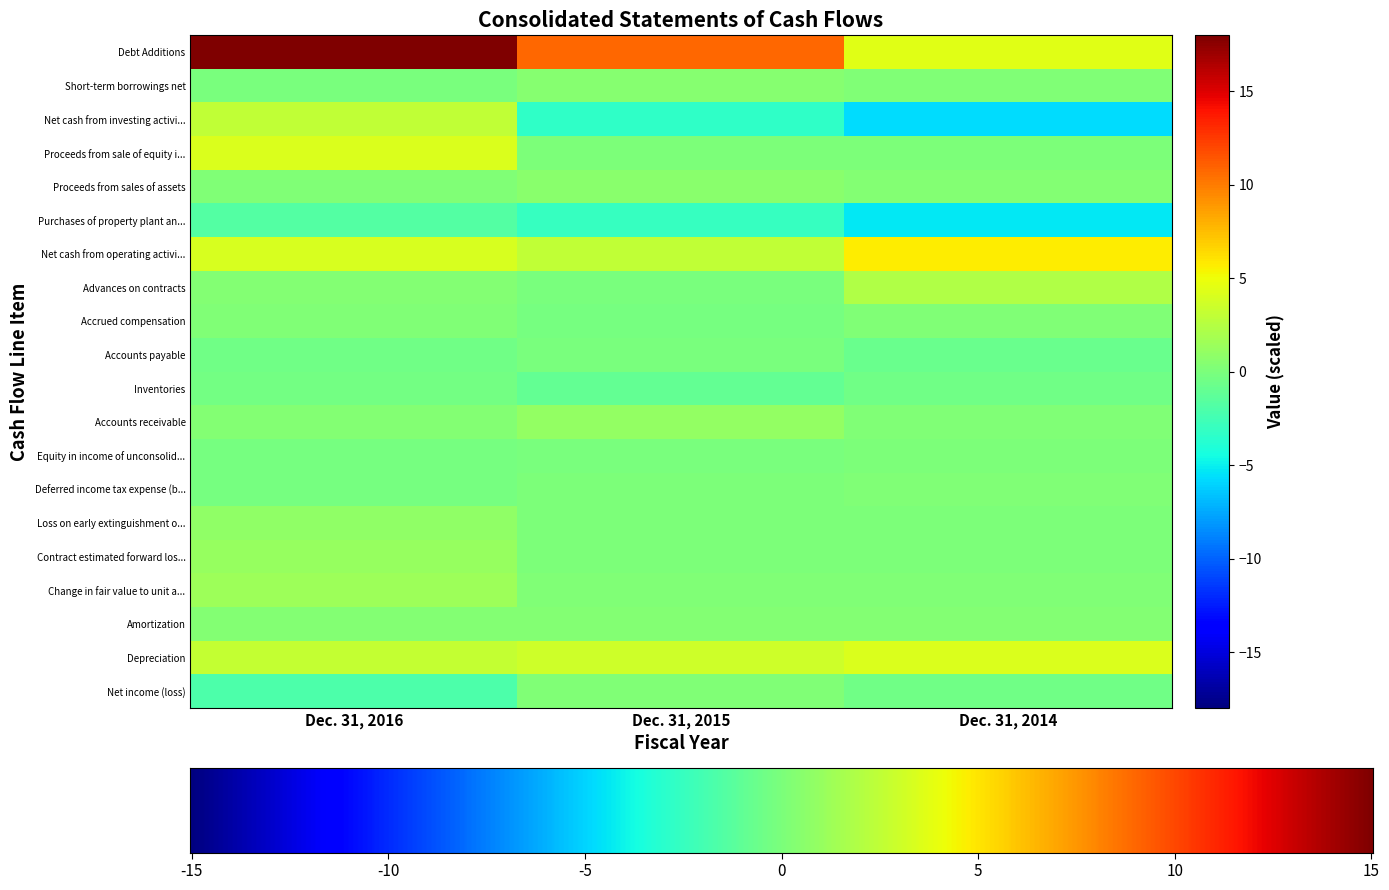

What is the total value across all series at Dec. 31, 2016?

32.5